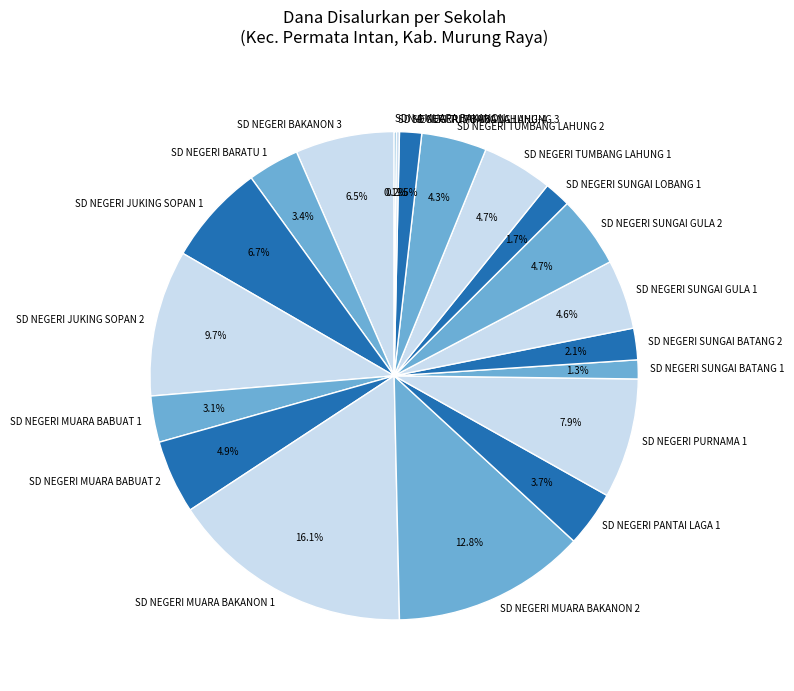

What is the largest slice in the pie chart?

SD NEGERI MUARA BAKANON 1